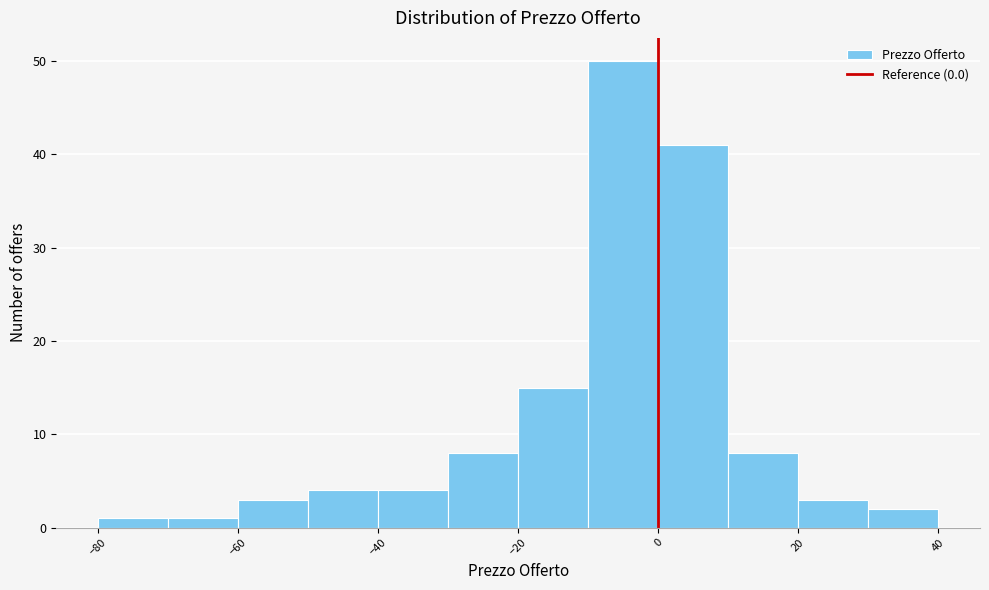

How tall is the bar that spans 0 to 10 on the x-axis? The values are not printed on the chart, so give them approximately, as read against the axis.

41